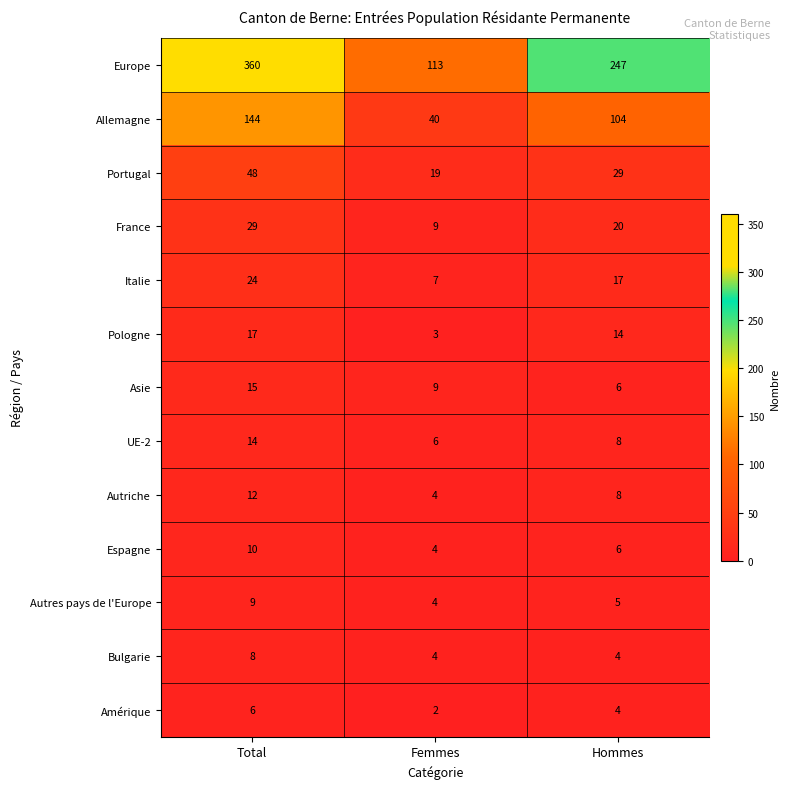

Which category has the highest value across all series?

Total